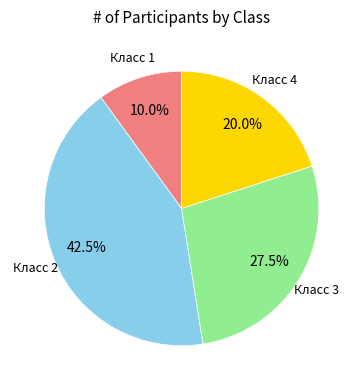

Is there any slice that represents more than half of the pie?

No